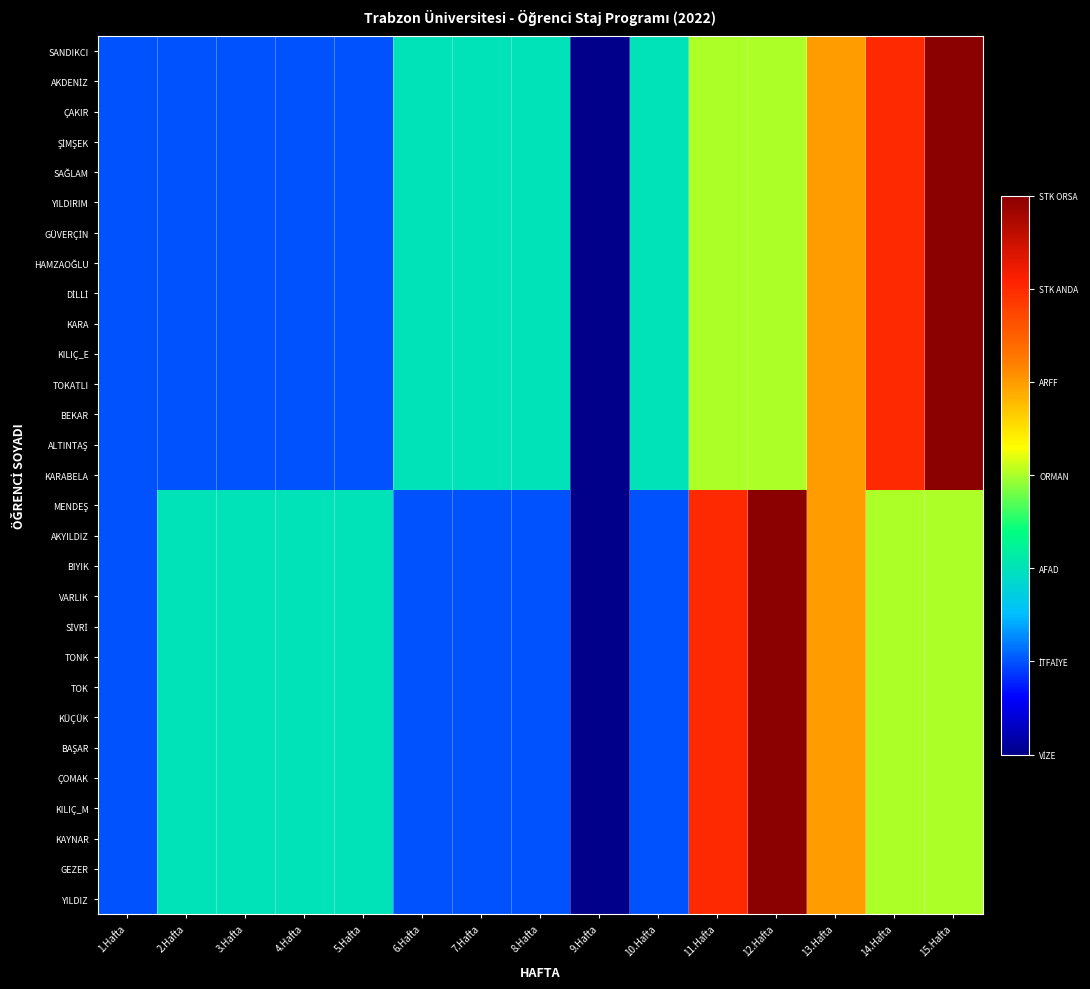

Which series has the largest range (max minus min)?

SANDIKCI